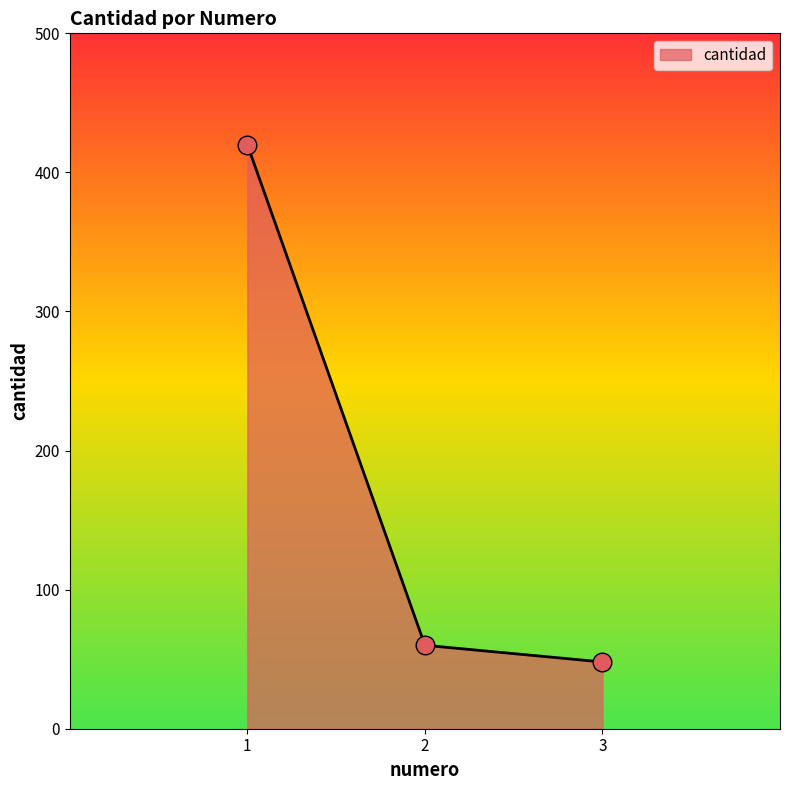

What is the ratio of the value at 3 to the value at 1?

0.1